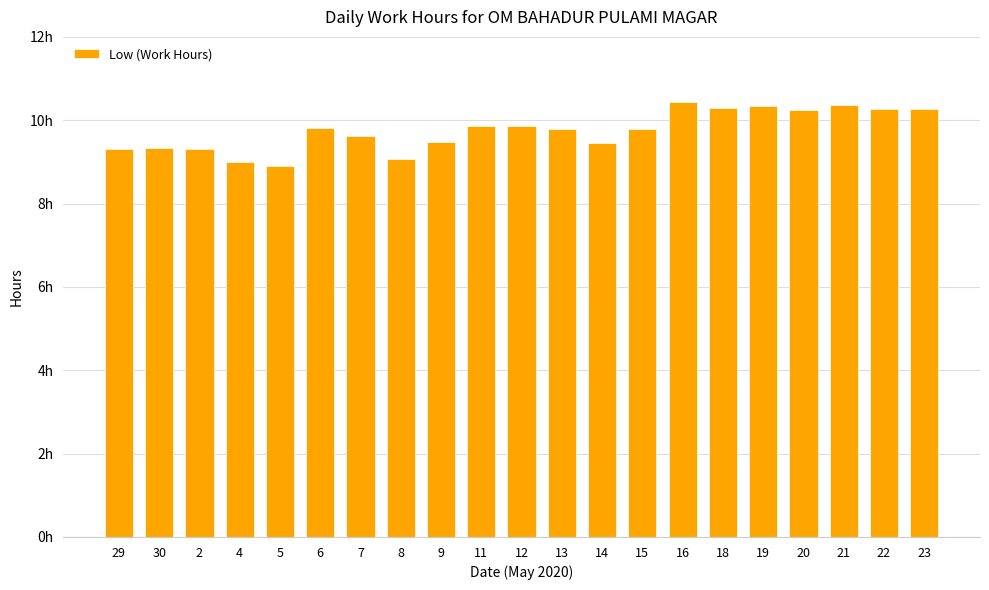

Are the bars horizontal?

No